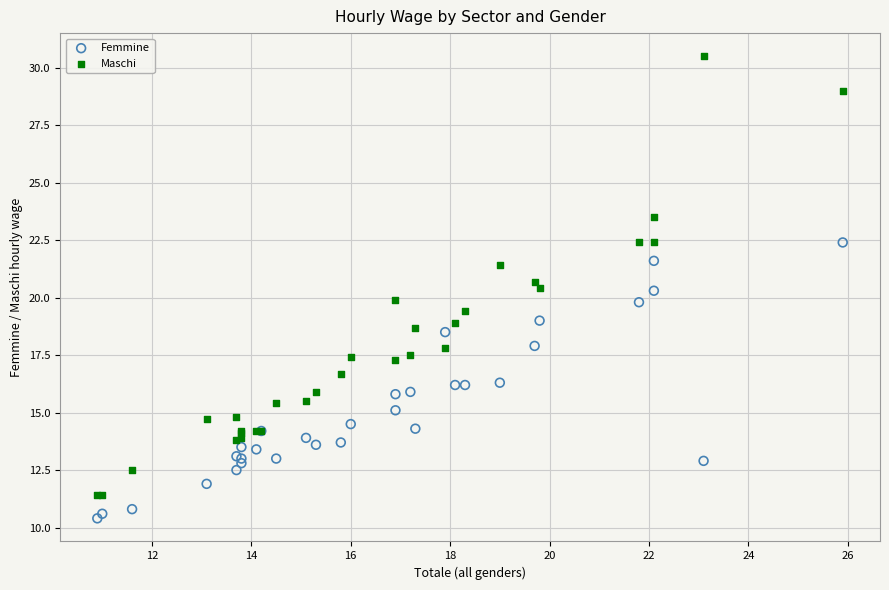

Which series has the widest spread of Y values?

Maschi